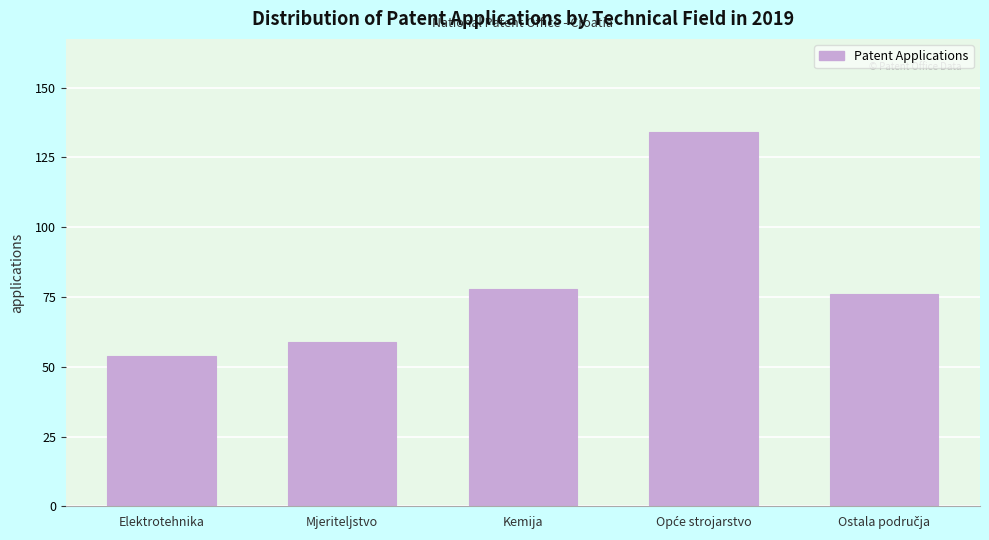

Reading left to right, what are all the values shown in this chart?

54	59	78	134	76